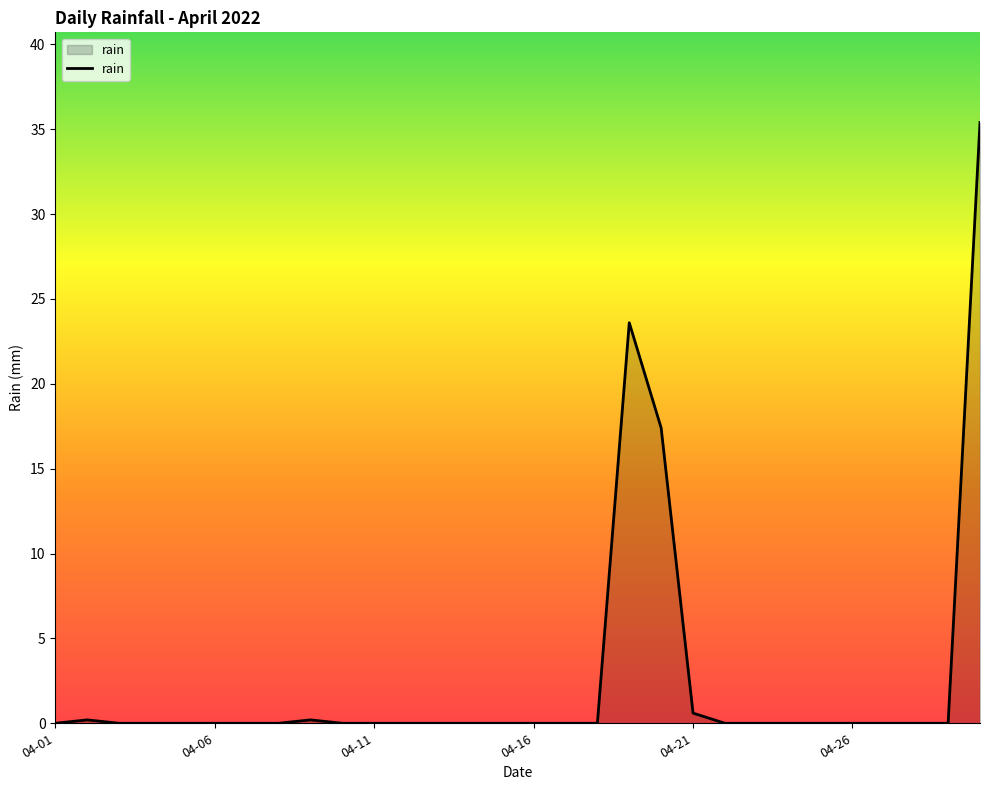

What is the maximum value shown in the chart?

35.4